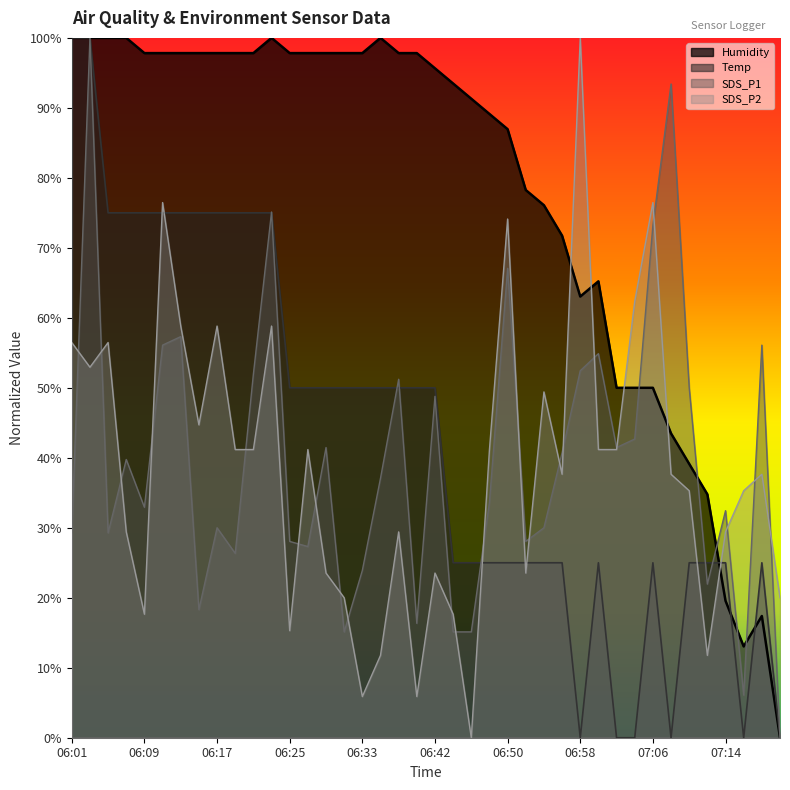

What is the label of the 31st point from the left?

07:02